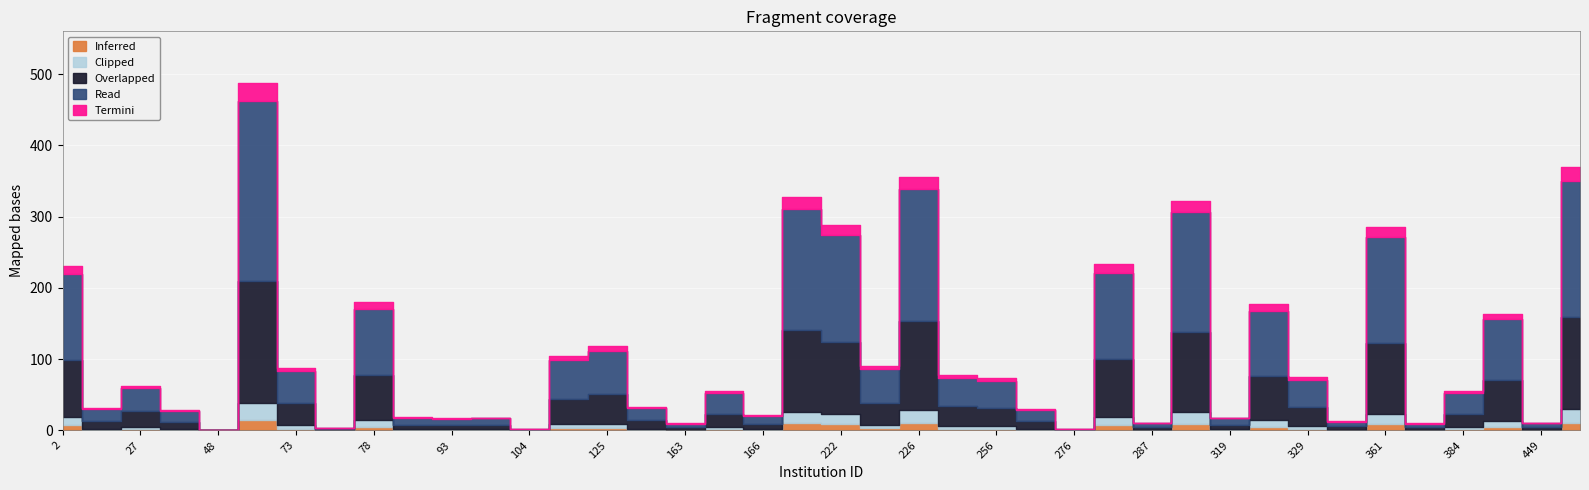

Reading left to right, extract all data points from this chart.

2=231	23=31	27=63	34=29	48=1	49=487	73=88	76=4	78=180	92=19	93=17	94=18	104=2	115=104	125=118	154=33	163=10	165=55	166=21	178=327	222=288	225=91	226=356	242=78	256=73	264=30	276=2	286=233	287=11	318=322	319=18	325=177	329=75	340=13	361=285	380=10	384=55	394=164	449=11	466=369